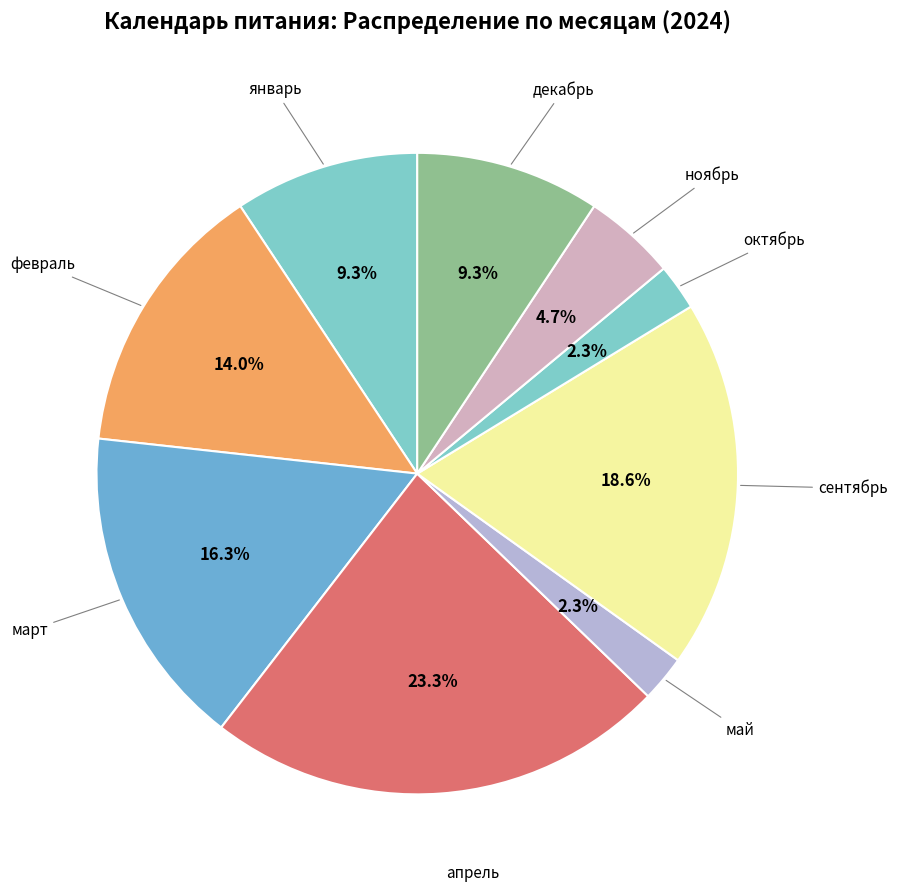

How many slices are in this pie chart?

9